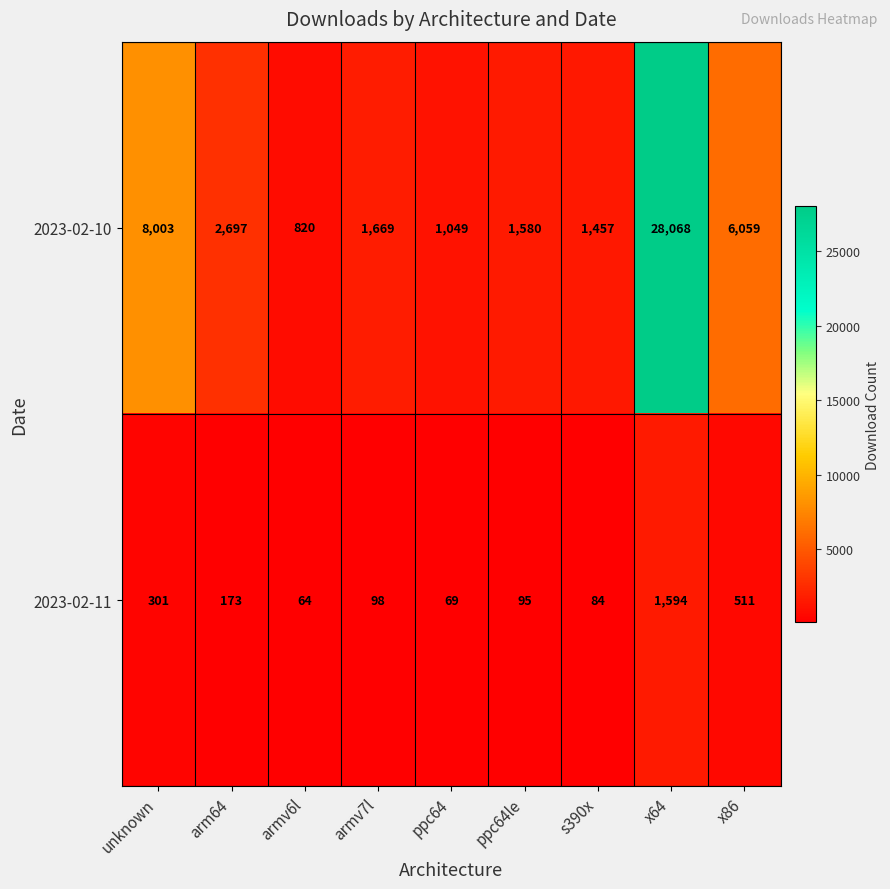

Rank the series by their maximum value, from highest to lowest.

2023-02-10, 2023-02-11